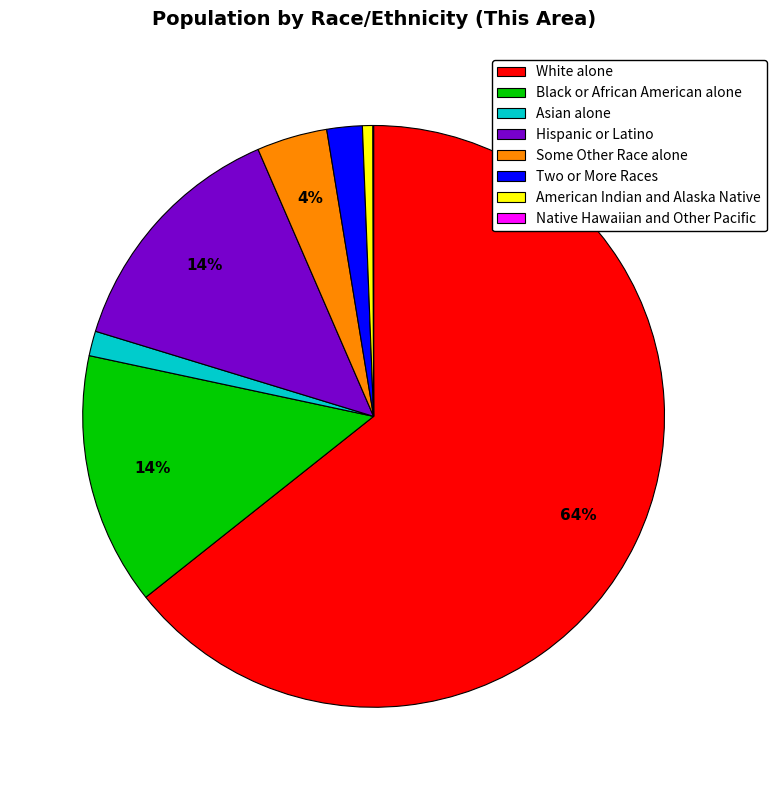

Does White alone account for over 50% of the chart?

Yes